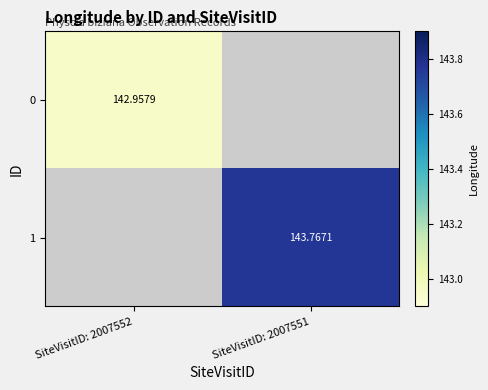

How many data points does each series have?

2